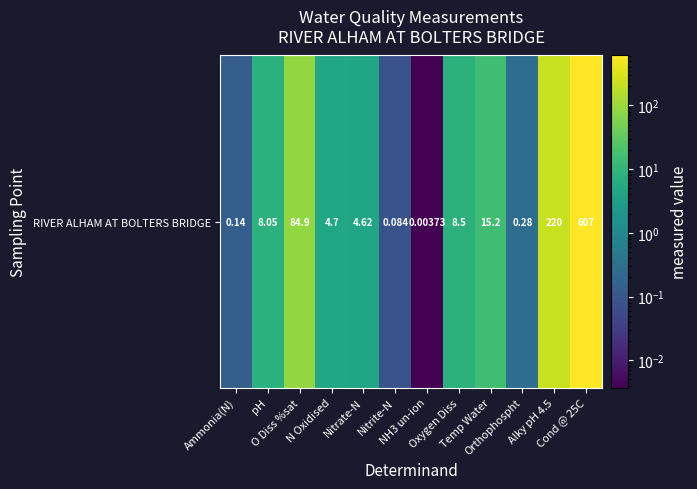

Is it true that the value at Ammonia(N) is 0.2?

False